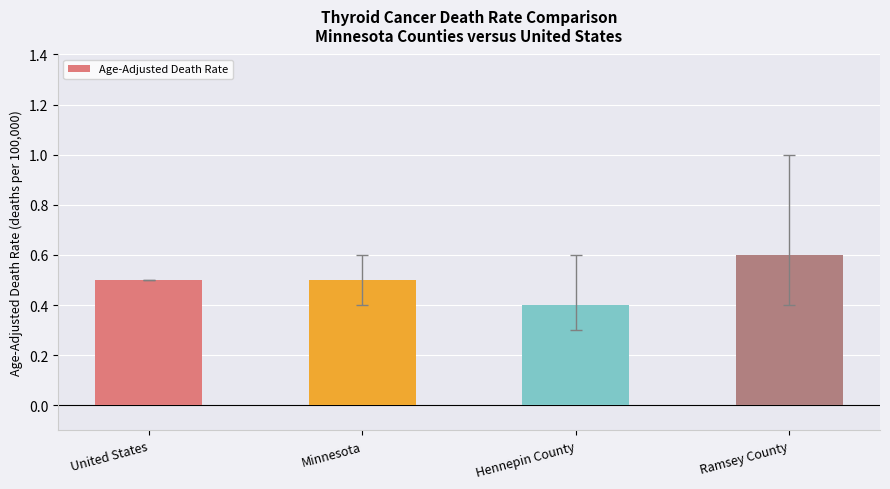

At which label is the value closest to 0?

Hennepin County